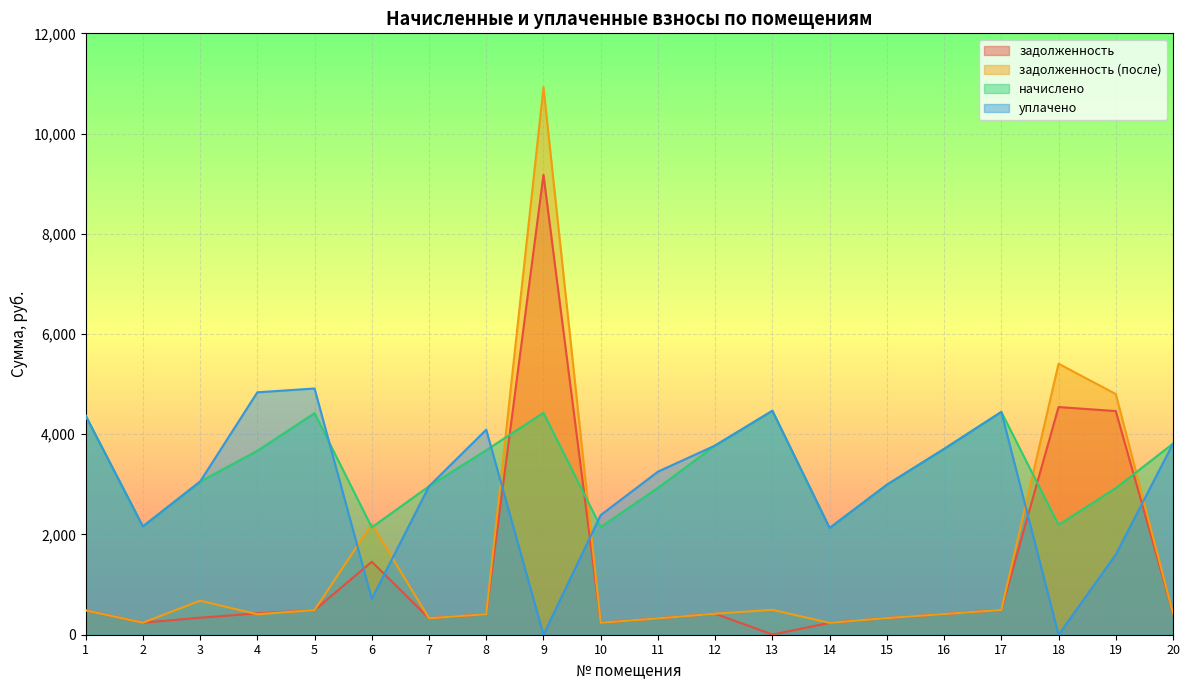

What is the difference between the highest and lowest values at 19?

3202.5